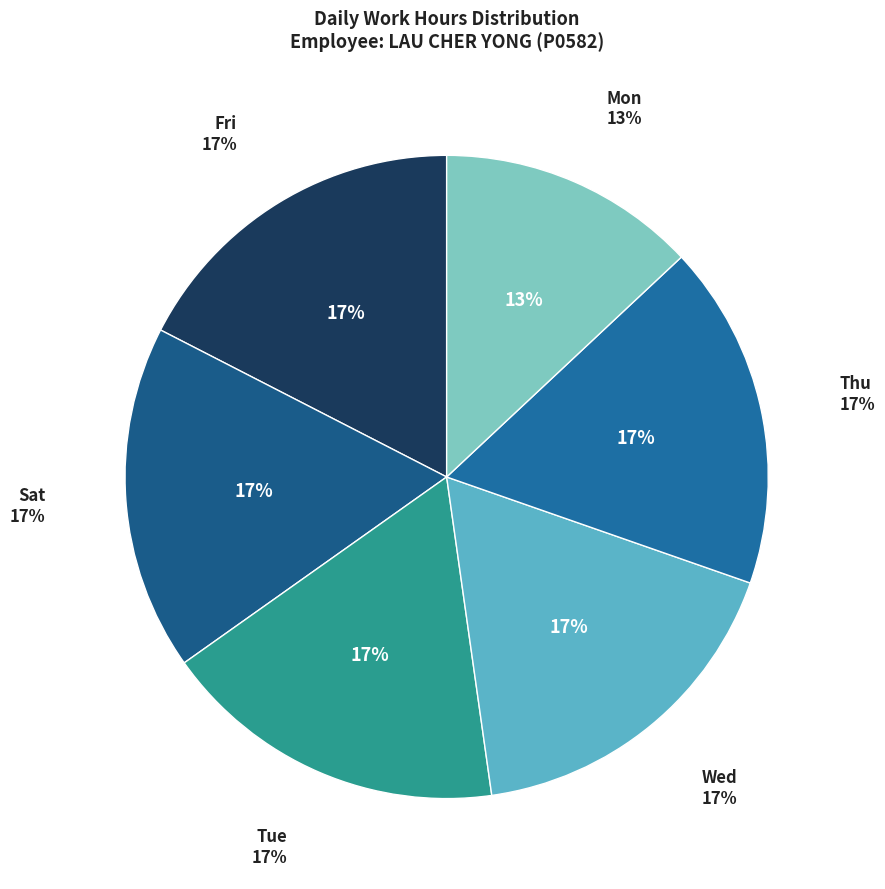

The Day 27 (Wed) slice represents 18% of the pie. True or false?

False